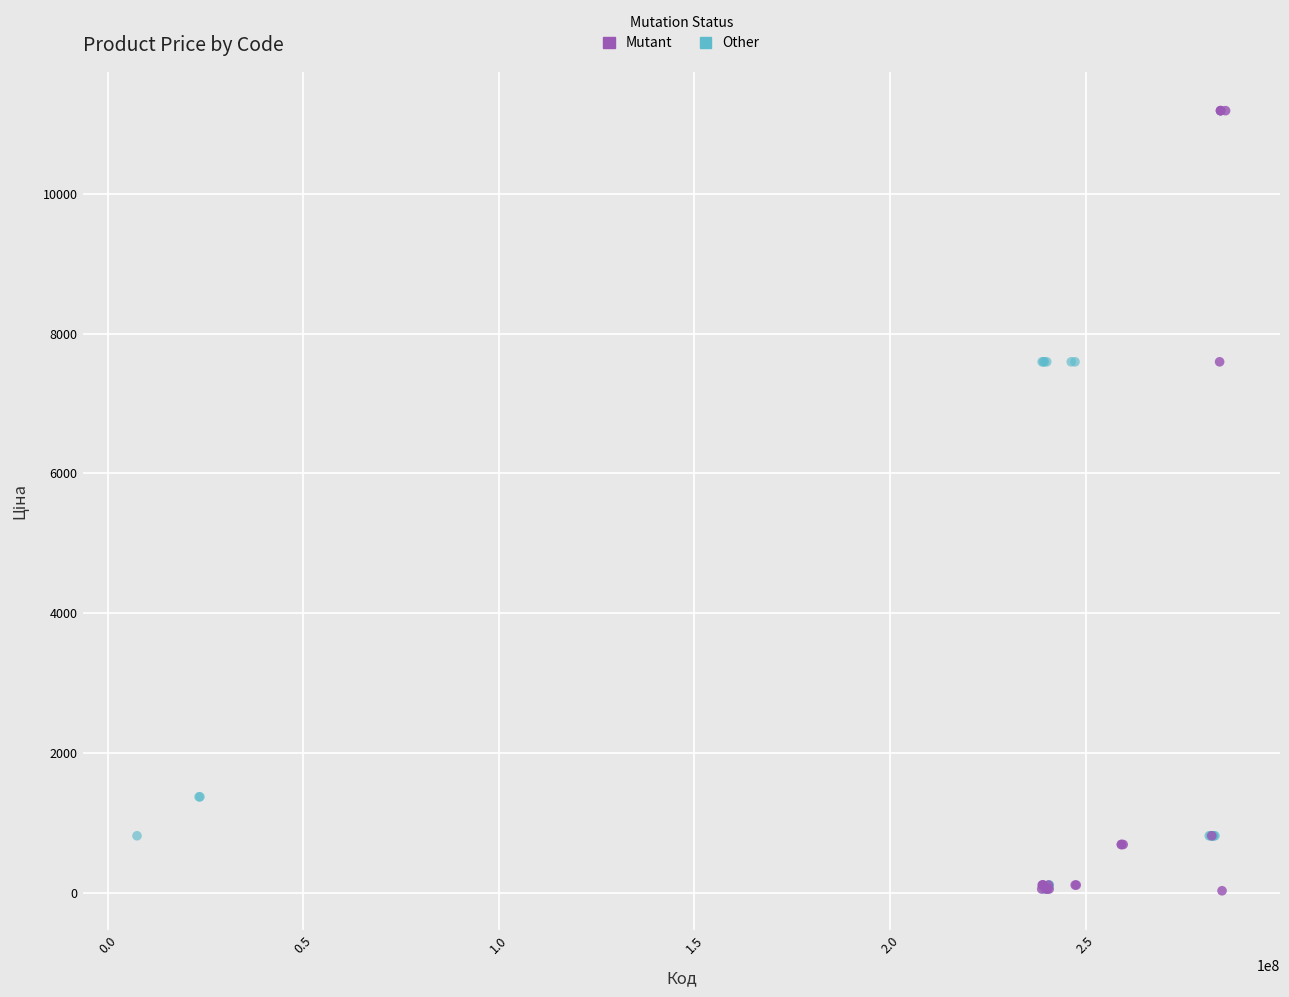

Which series contains the highest Y value?

Mutant